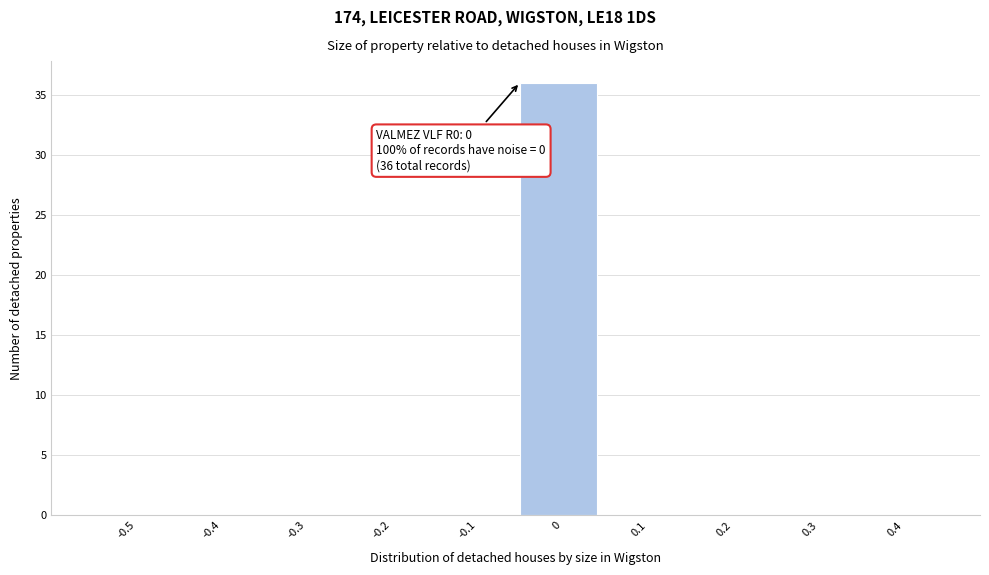

Reading right to left, extract all data points from this chart.

0.4=0	0.3=0	0.2=0	0.1=0	0=36	-0.1=0	-0.2=0	-0.3=0	-0.4=0	-0.5=0